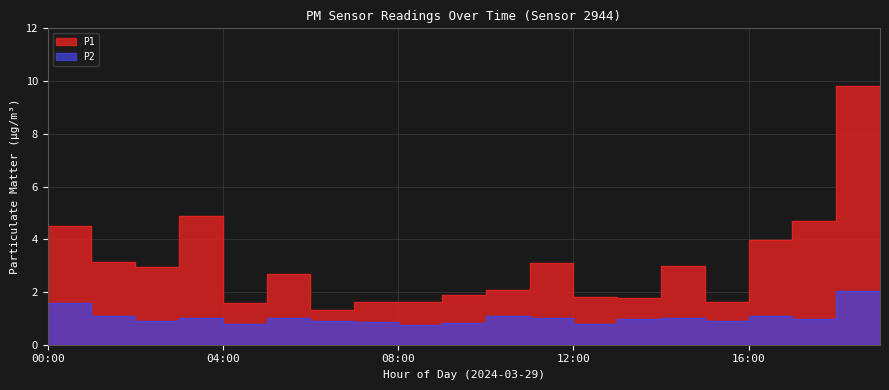

At how many categories does at least one series exceed 8?

1